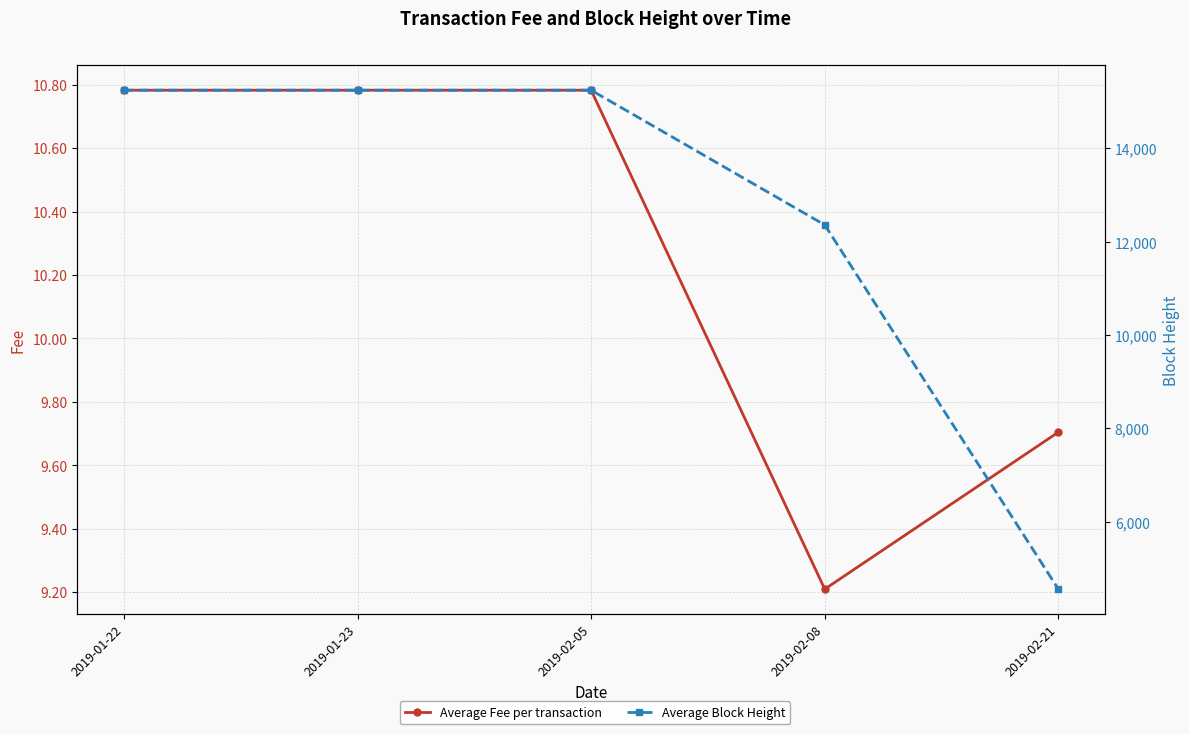

What is the label of the 2nd point from the left?

2019-01-23